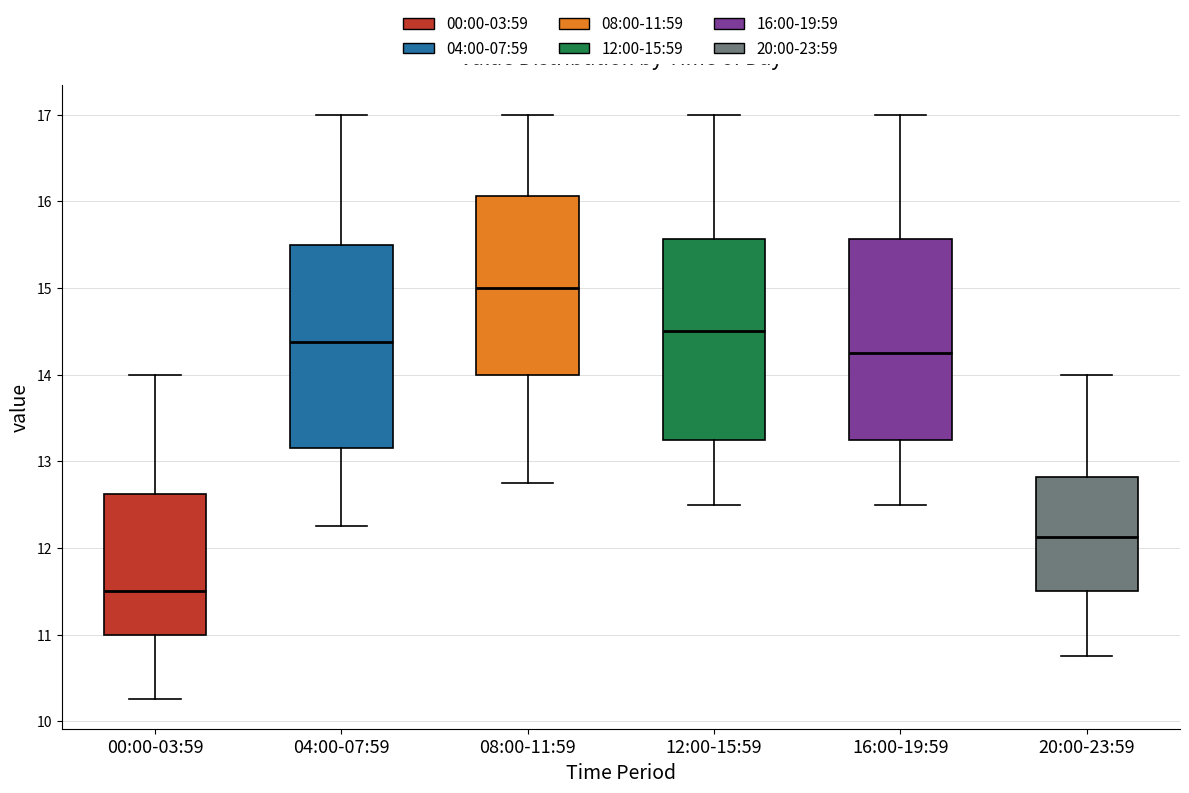

Reading left to right, read every box against the y-axis: the position of its median line, the range the box covers, and the ends of its whiskers. The values are not printed on the chart, so give them approximately, as read against the axis.

00:00-03:59: median 11.5, box 11.0 to 12.6, whiskers 10.3 to 14.0
04:00-07:59: median 14.4, box 13.2 to 15.5, whiskers 12.3 to 17.0
08:00-11:59: median 15.0, box 14.0 to 16.1, whiskers 12.8 to 17.0
12:00-15:59: median 14.5, box 13.3 to 15.6, whiskers 12.5 to 17.0
16:00-19:59: median 14.3, box 13.3 to 15.6, whiskers 12.5 to 17.0
20:00-23:59: median 12.1, box 11.5 to 12.8, whiskers 10.8 to 14.0